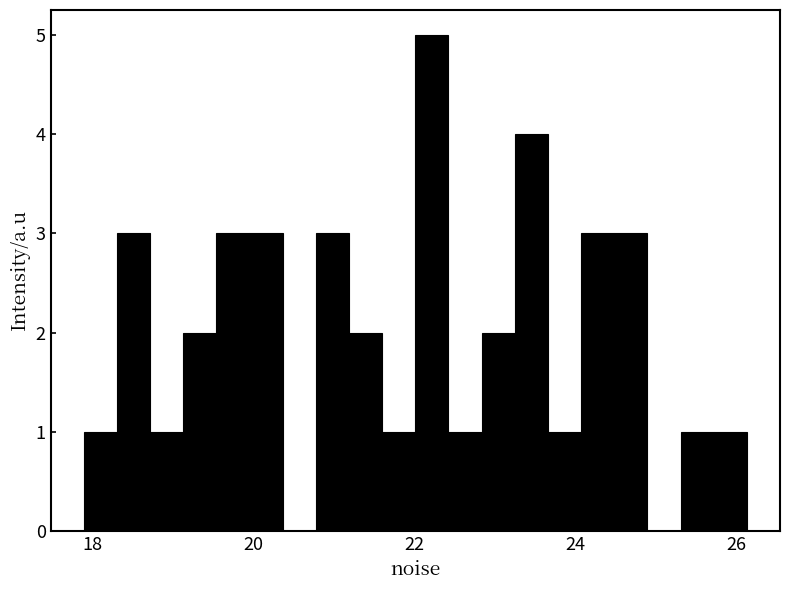

Around what value on the x-axis is the tallest bar? Give the approximate position of its centre, as read against the axis.

22.2